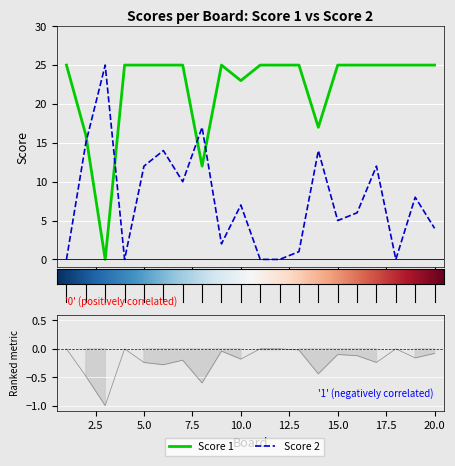

In Score 2, how many points are higher than both neighbors (excluding endpoints)?

7